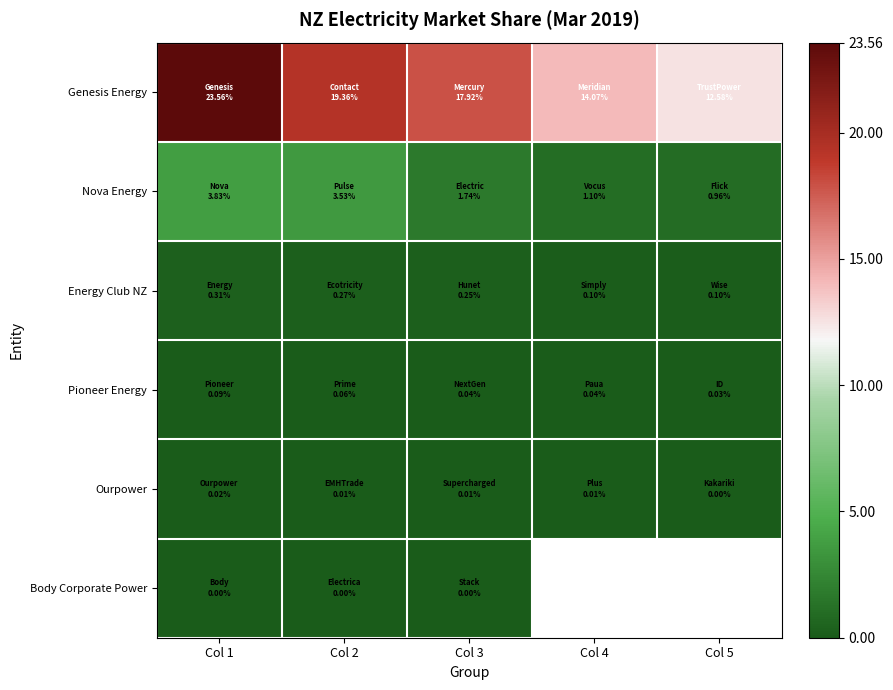

At how many categories does at least one series exceed 16?

3